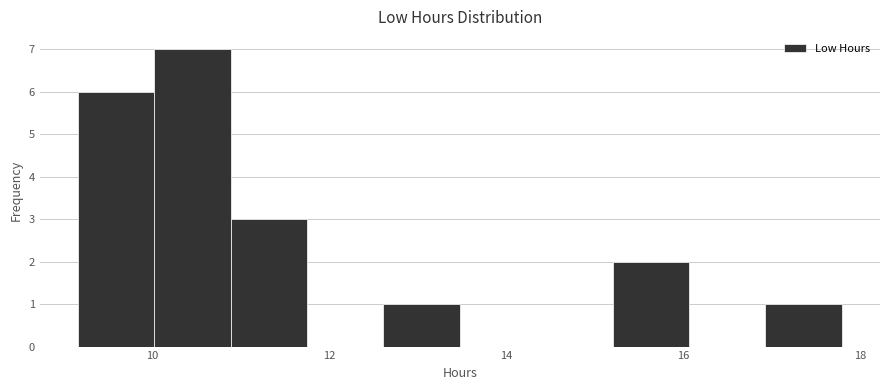

How tall is the bar that spans 17.0 to 17.8 on the x-axis? Neither the bar edges nor the heights are printed on the chart, so give them approximately, as read against the axes.

1